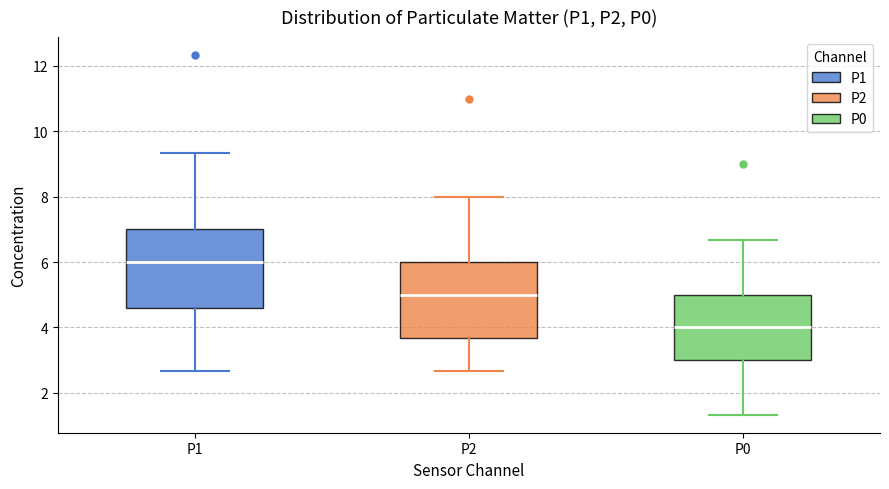

Reading left to right, transcribe this box plot: for each box, give where its median line is, the range the box spans, and where its two whiskers end, as read against the y-axis. The values are not printed on the chart, so give them approximately, as read against the axis.

P1: median 6.0, box 4.6 to 7.0, whiskers 2.6 to 9.4
P2: median 5.0, box 3.6 to 6.0, whiskers 2.6 to 8.0
P0: median 4.0, box 3.0 to 5.0, whiskers 1.4 to 6.6